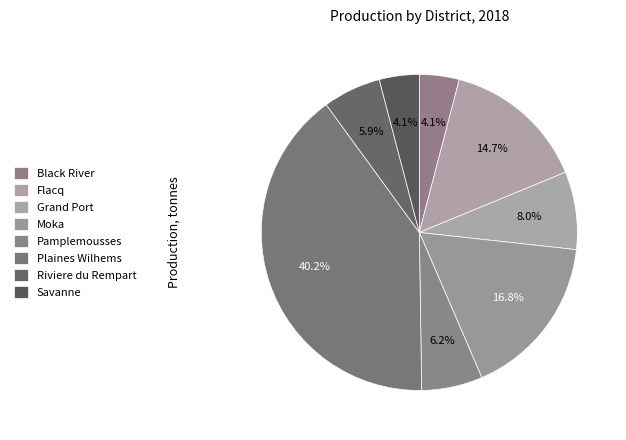

True or false: Black River accounts for 4% of the total.

True